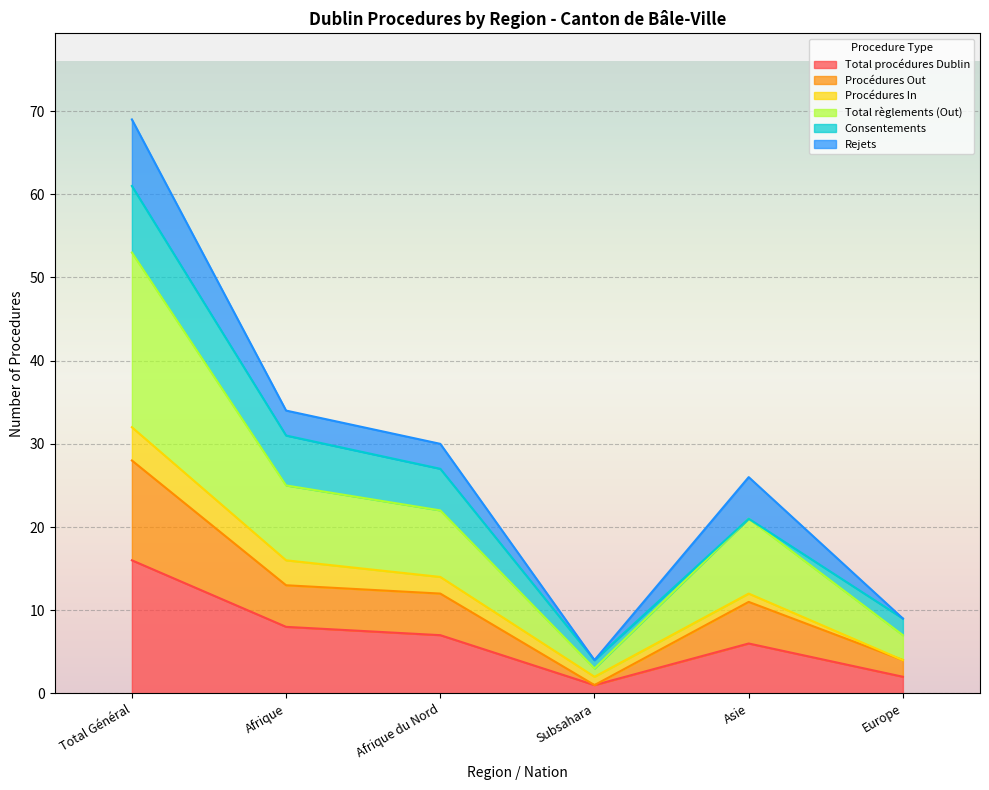

In Procédures Out, how many points are lower than both neighbors (excluding endpoints)?

1